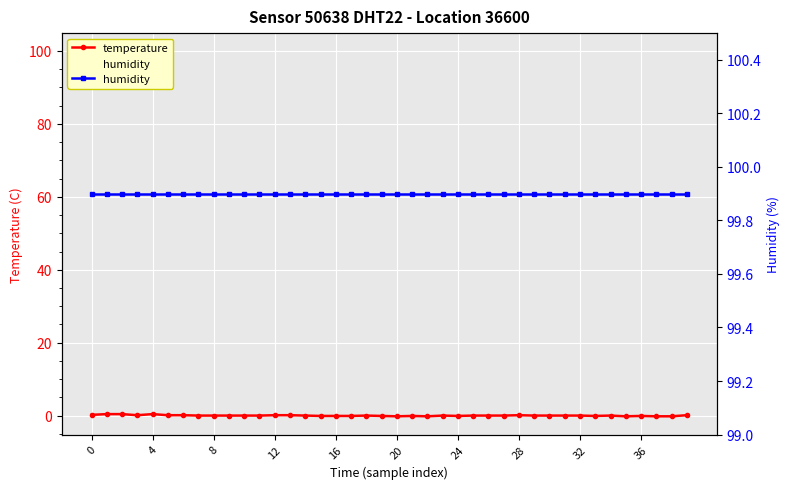

What is the maximum value shown in the chart?

99.9